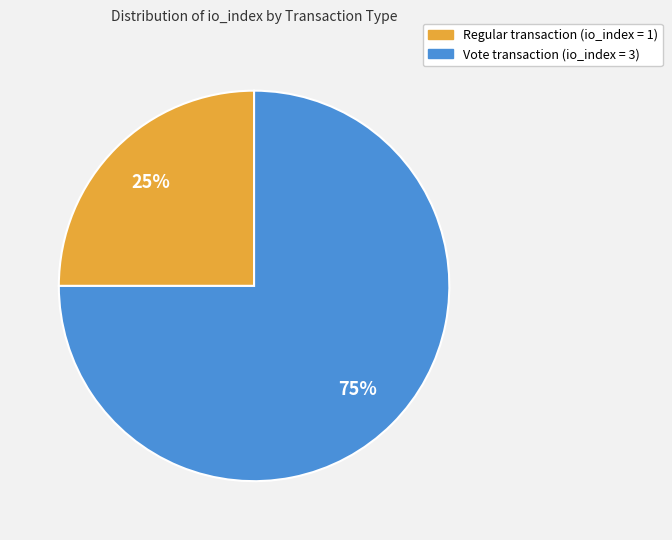

Is there any slice that represents more than half of the pie?

Yes